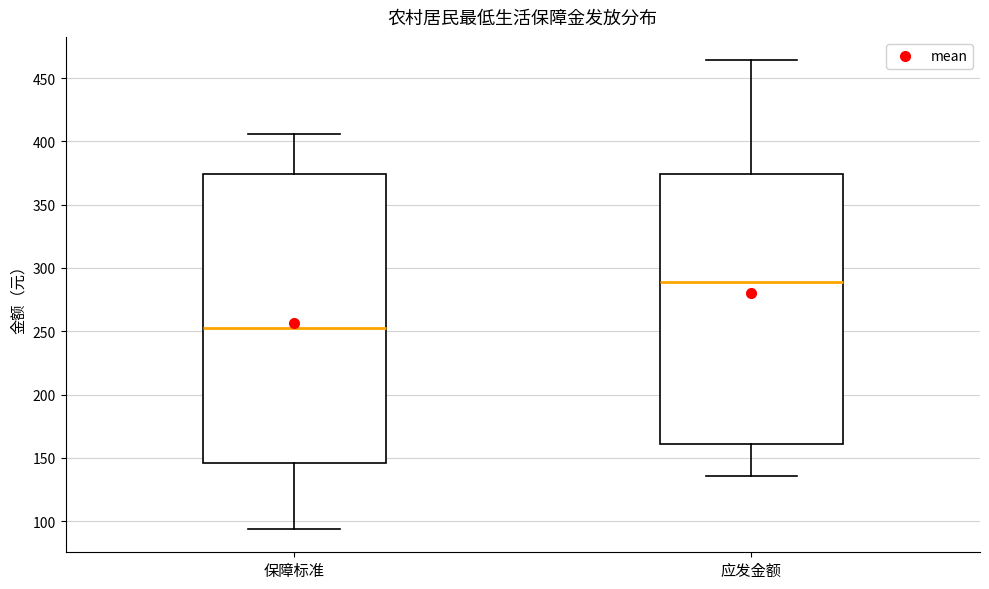

Where does the median line of the box for 应发金额 sit on the y-axis? The values are not printed on the chart, so give them approximately, as read against the axis.

290